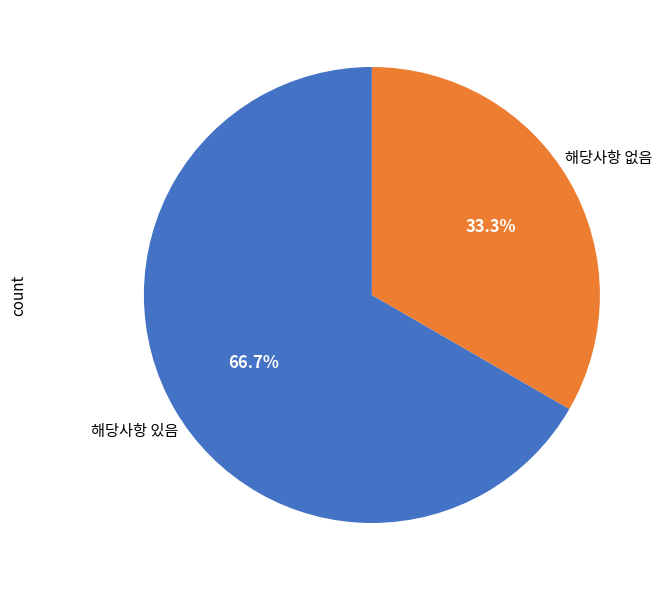

Does any single category account for the majority?

Yes